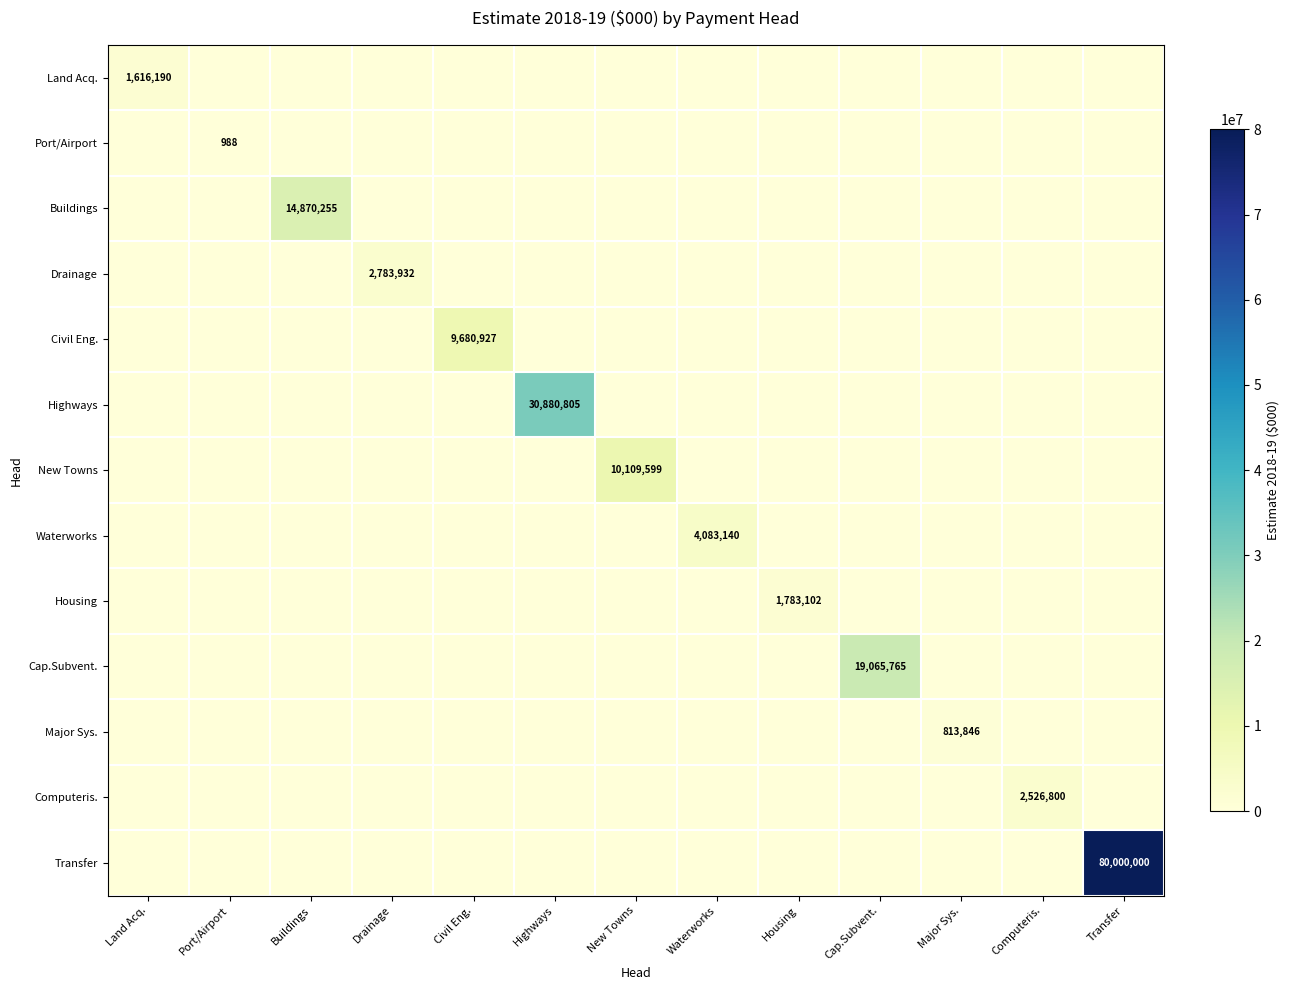

True or false: Civil Eng. has a value of 9680927 at Civil Eng..

True